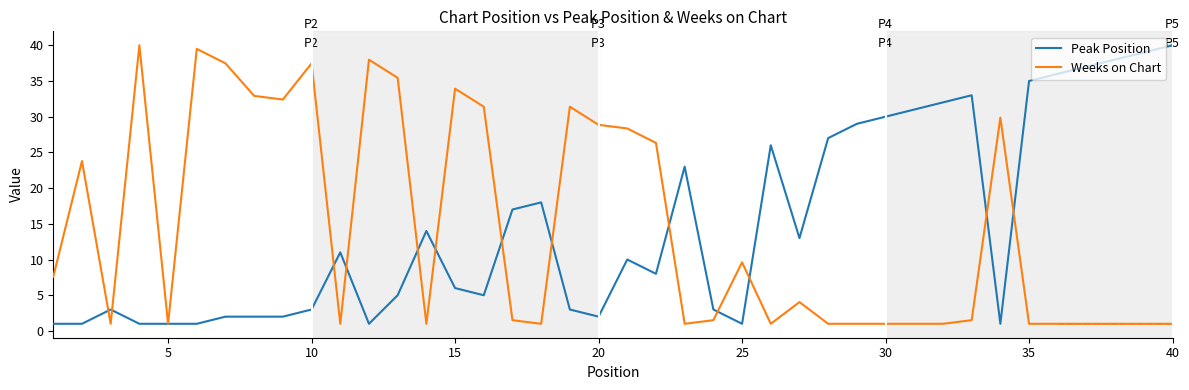

Reading left to right, list all the values displayed in this chart.

Peak Position: 1.0	1.0	3.0	1.0	1.0	1.0	2.0	2.0	2.0	3.0	11.0	1.0	5.0	14.0	6.0	5.0	17.0	18.0	3.0	2.0	10.0	8.0	23.0	3.0	1.0	26.0	13.0	27.0	29.0	30.0	31.0	32.0	33.0	1.0	35.0	36.0	37.0	38.0	39.0	40.0
Weeks on Chart: 7.6	23.8	1.0	40.0	1.0	39.5	37.5	32.9	32.4	37.5	1.0	38.0	35.4	1.0	33.9	31.4	1.5	1.0	31.4	28.9	28.4	26.3	1.0	1.5	9.6	1.0	4.0	1.0	1.0	1.0	1.0	1.0	1.5	29.9	1.0	1.0	1.0	1.0	1.0	1.0